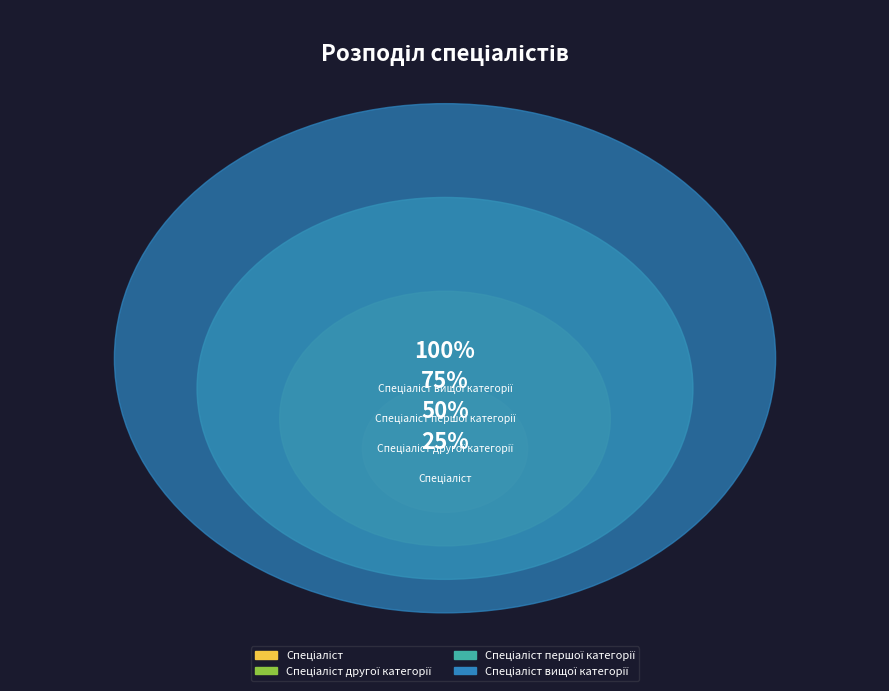

Does Спеціаліст represent more than half of the total?

No